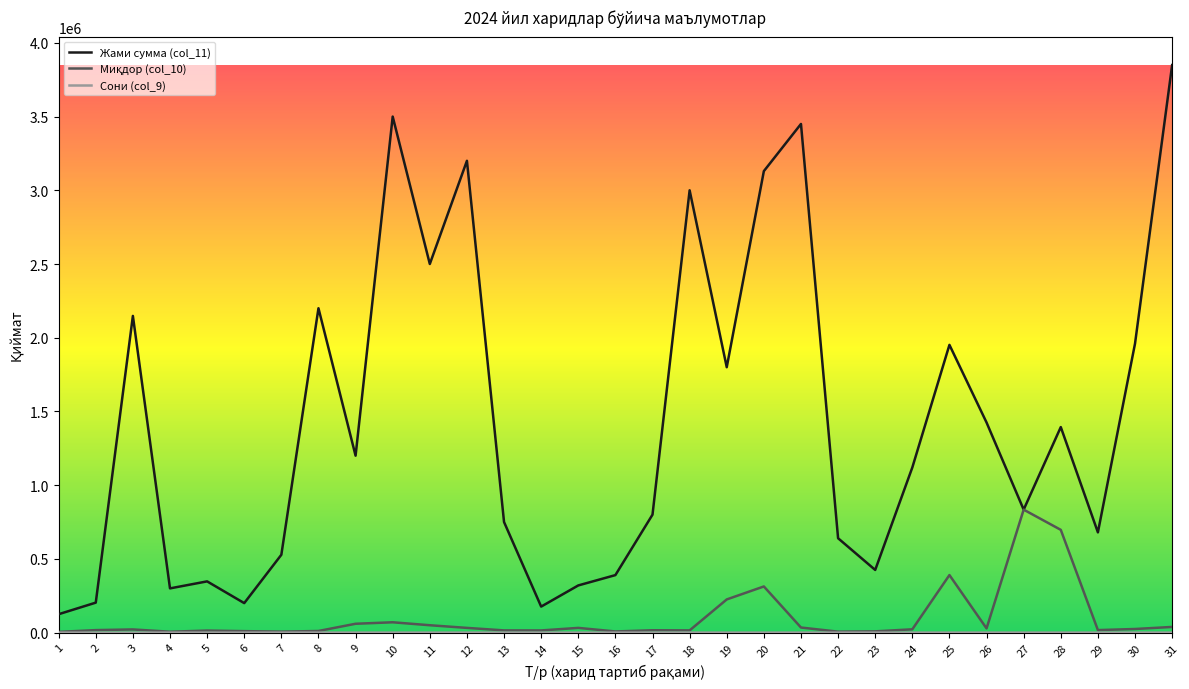

What is the greatest value displayed?

3849400